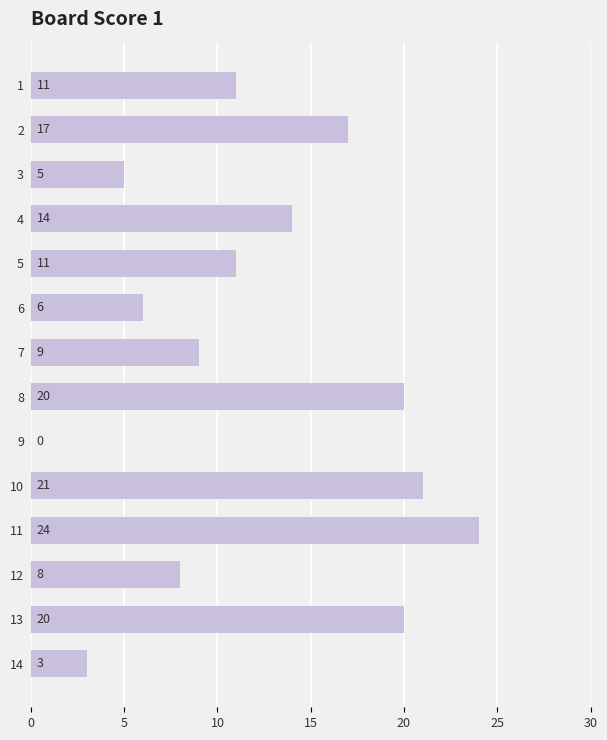

How many data points does each series have?

14